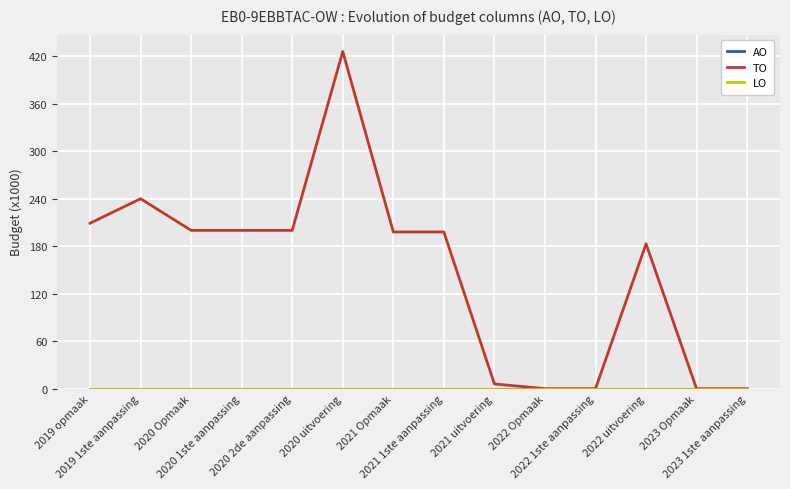

True or false: AO and LO intersect in this chart.

False